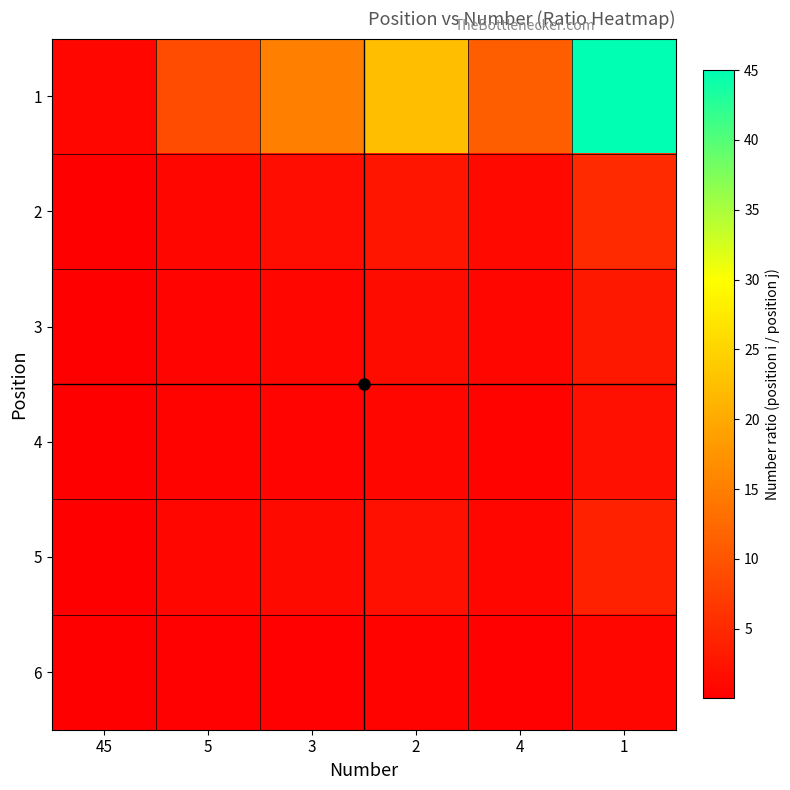

Reading left to right, list all the values displayed in this chart.

1: 45=1.0	5=9.0	3=15.0	2=22.5	4=11.2	1=45.0
2: 45=0.1	5=1.0	3=1.7	2=2.5	4=1.2	1=5.0
3: 45=0.1	5=0.6	3=1.0	2=1.5	4=0.8	1=3.0
4: 45=0.0	5=0.4	3=0.7	2=1.0	4=0.5	1=2.0
5: 45=0.1	5=0.8	3=1.3	2=2.0	4=1.0	1=4.0
6: 45=0.0	5=0.2	3=0.3	2=0.5	4=0.2	1=1.0